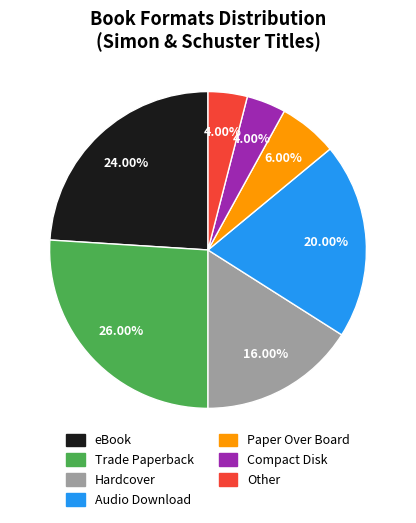

Count the number of slices in the pie.

7